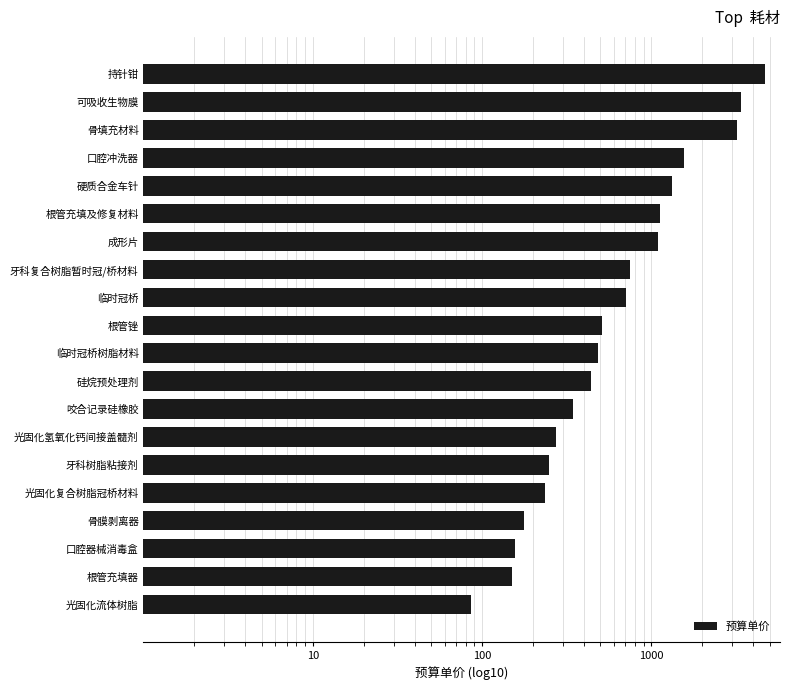

True or false: the data shows 409.6 at 成形片.

False